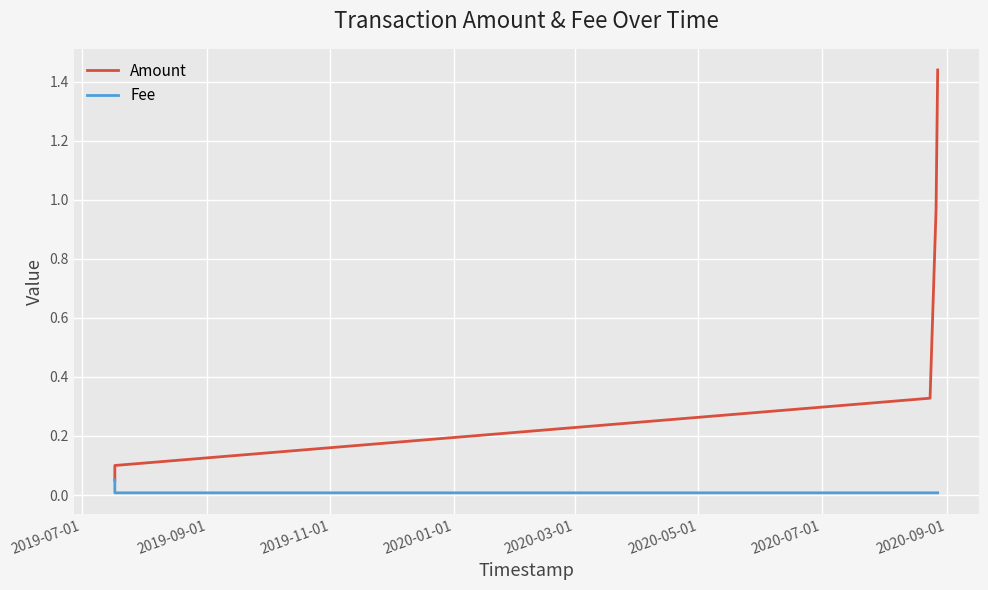

Rank the series by their maximum value, from lowest to highest.

Fee, Amount